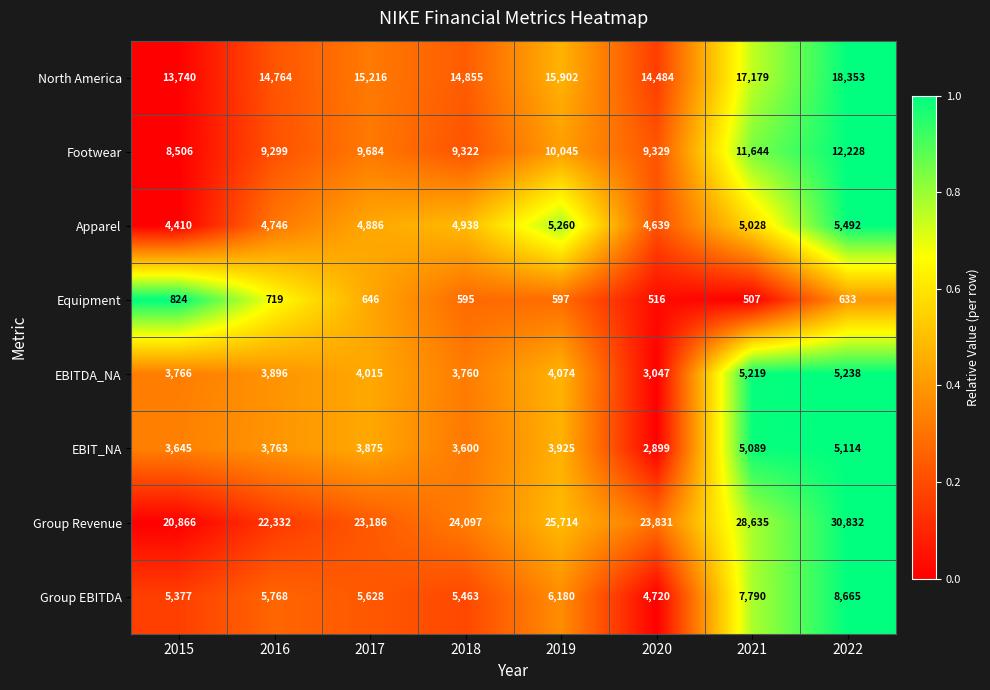

List the series in order of their peak value, lowest first.

Equipment, EBIT_NA, EBITDA_NA, Apparel, Group EBITDA, Footwear, North America, Group Revenue